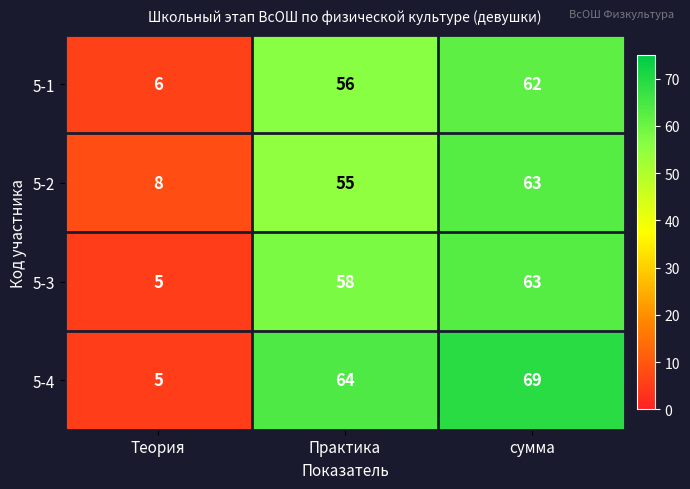

Count the number of data series in this chart.

4